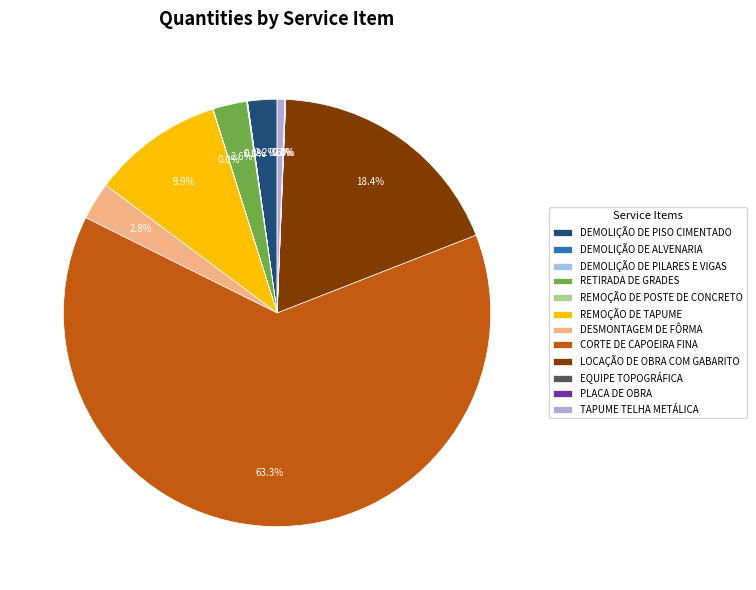

What is the majority slice?

CORTE DE CAPOEIRA FINA